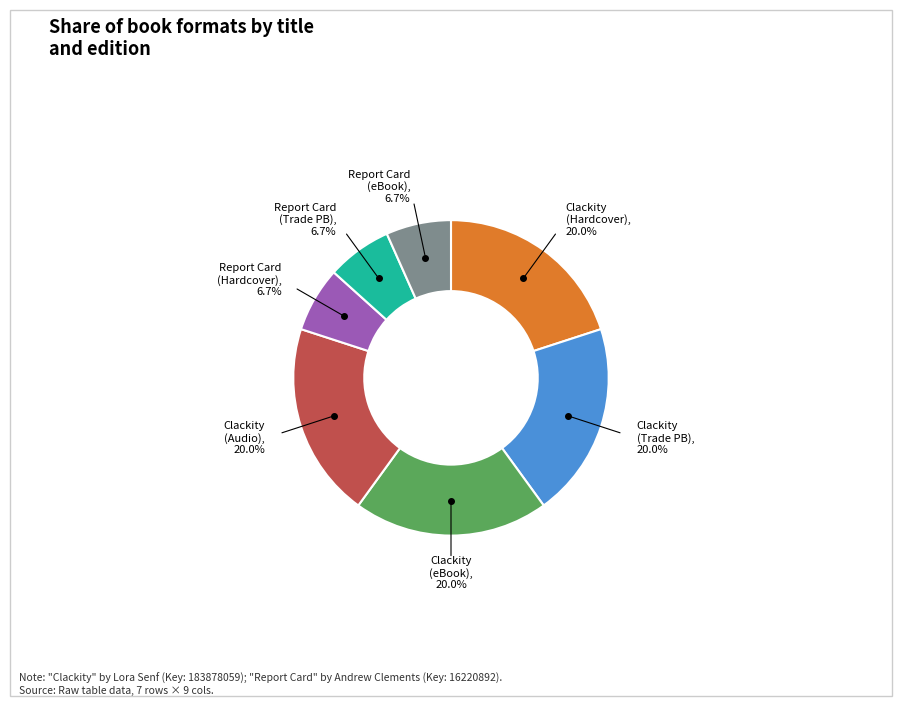

Is Clackity (eBook), 20.0% the majority of the pie?

No